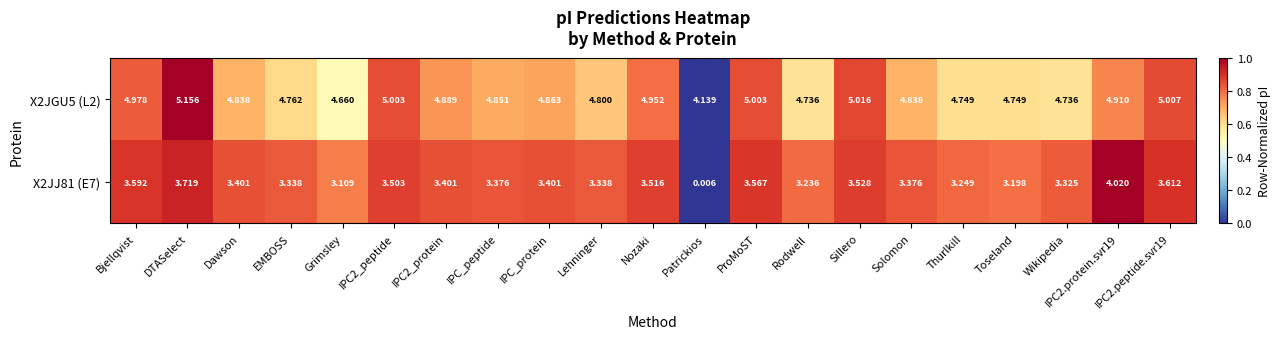

At which label does X2JJ81 (E7) first exceed 3?

Bjellqvist